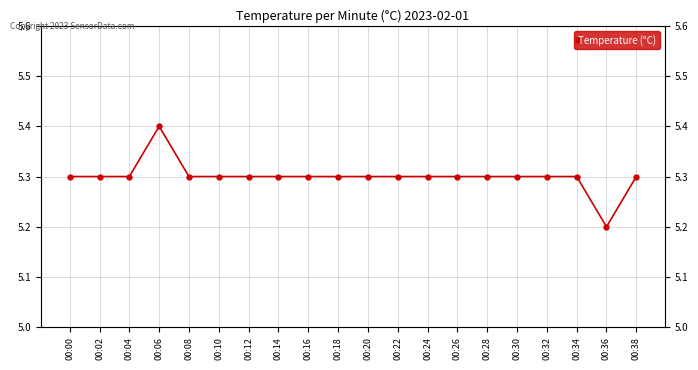

Is it true that the value at 00:06 is 5.4?

True